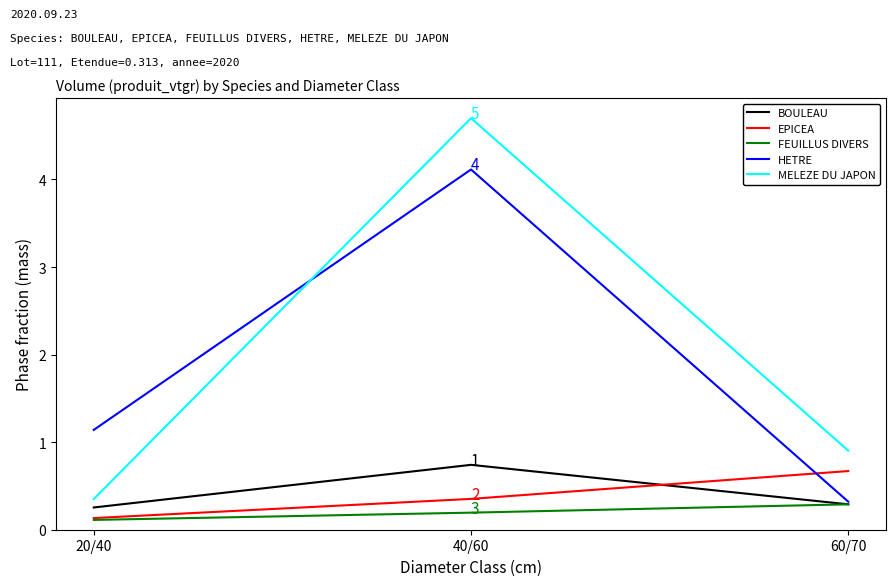

Which series has the largest range (max minus min)?

MELEZE DU JAPON